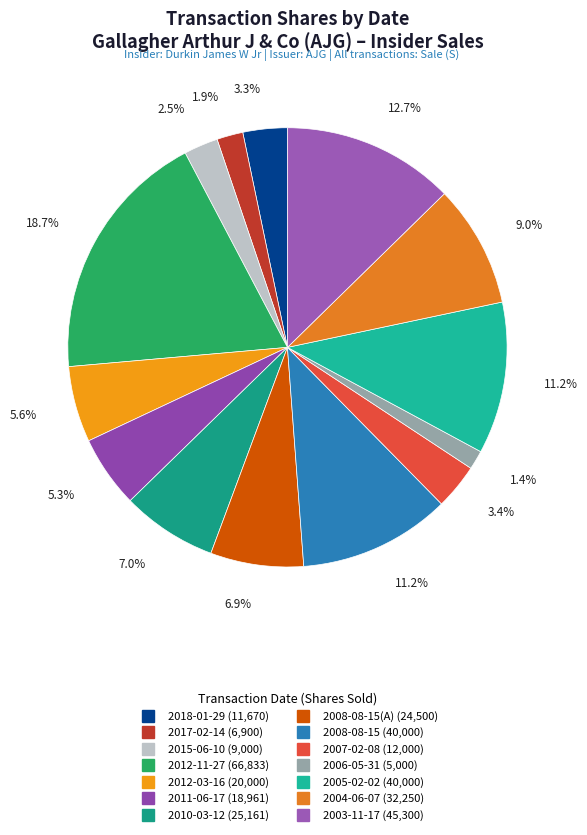

How many slices are in this pie chart?

14